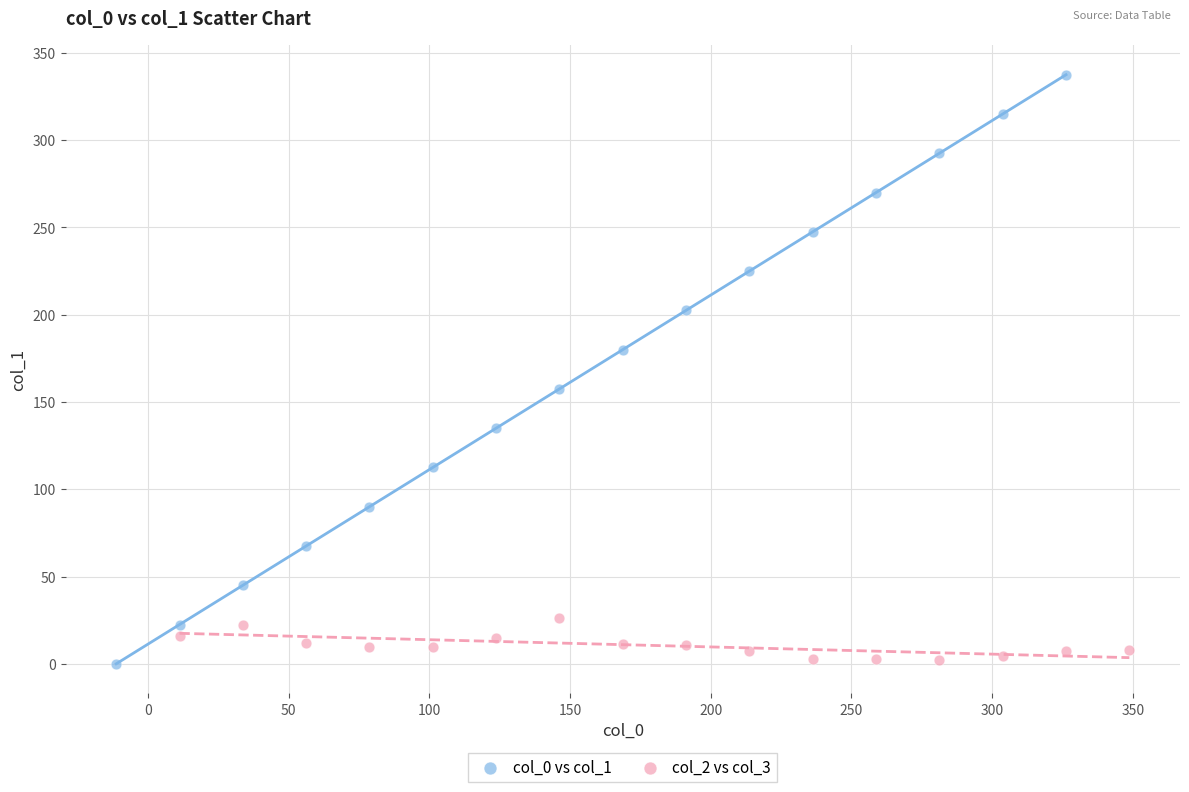

What are all the series names shown in the legend?

col_0 vs col_1, col_2 vs col_3